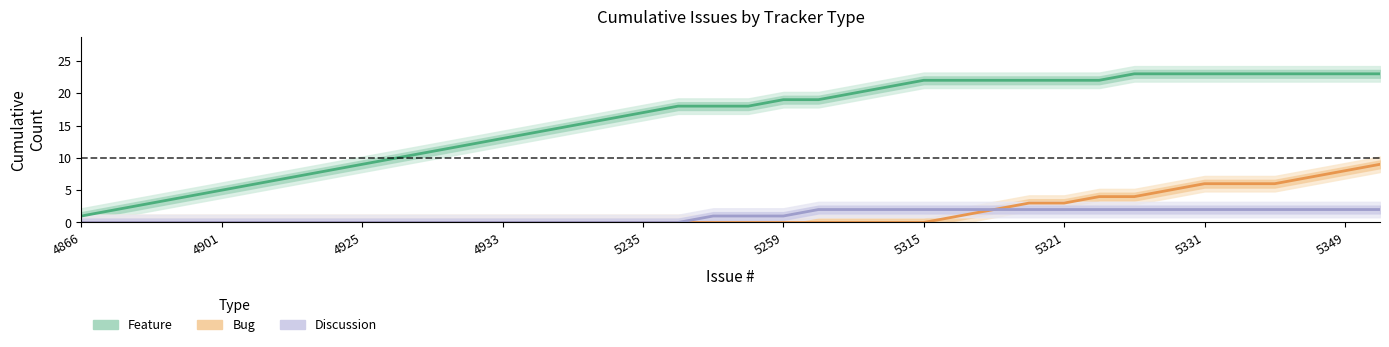

How many data points in Discussion are less than 1?

18